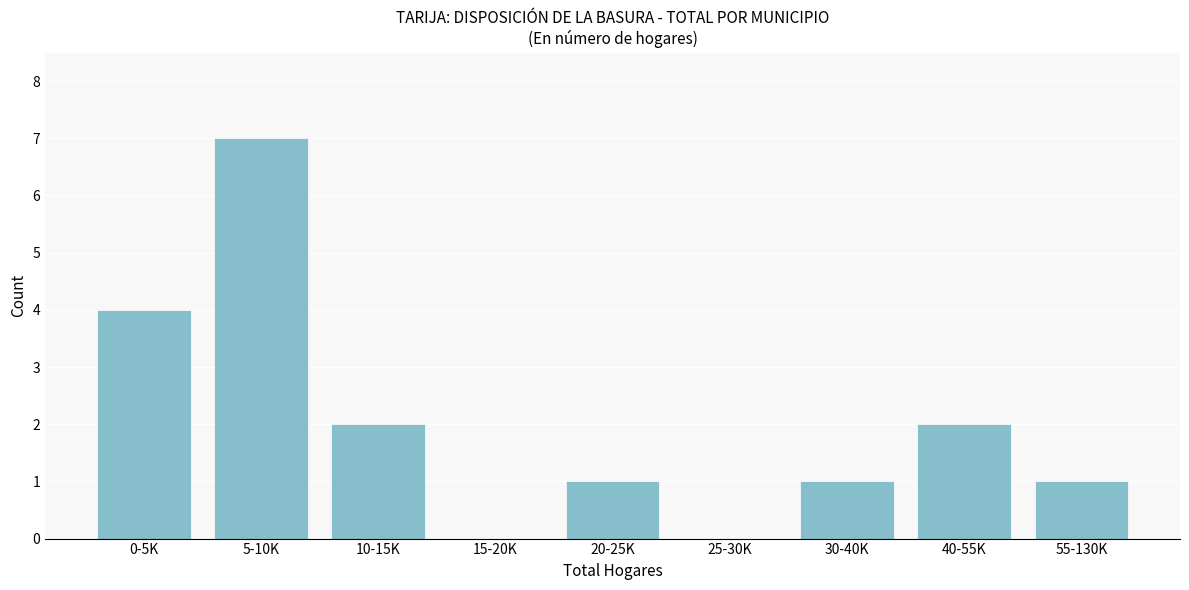

Reading right to left, transcribe all the data shown in this chart.

55-130K=1	40-55K=2	30-40K=1	25-30K=0	20-25K=1	15-20K=0	10-15K=2	5-10K=7	0-5K=4